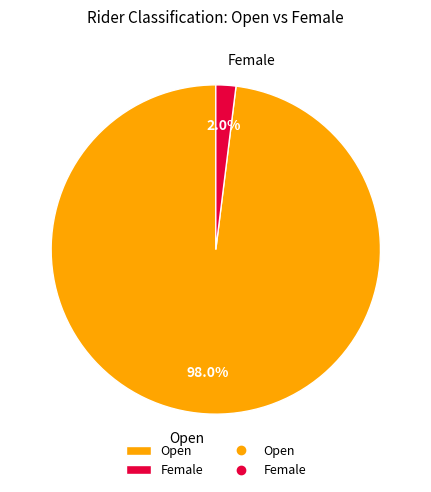

To the nearest percent, what portion does Female represent?

2%